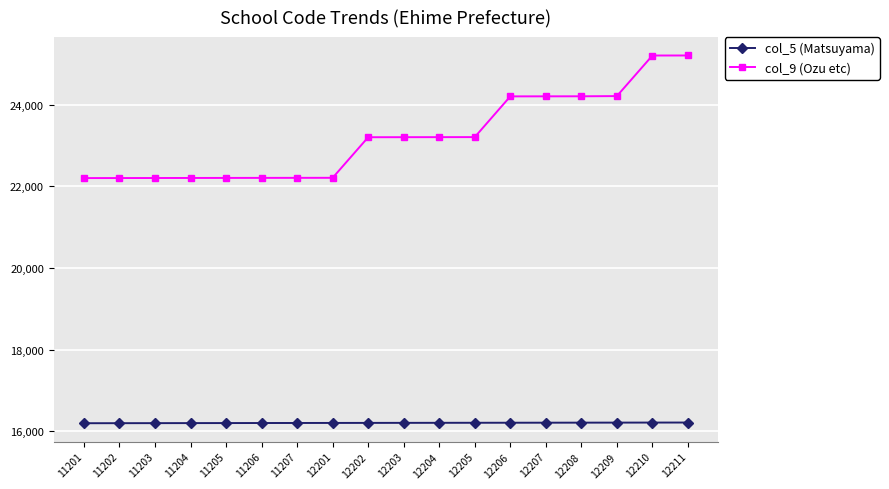

What is the maximum value shown in the chart?

25202